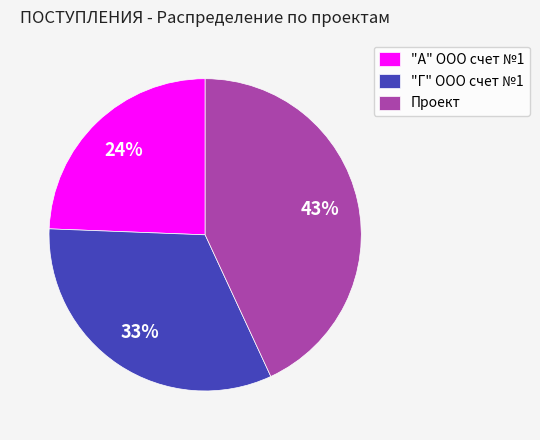

Is there a majority slice in this chart?

No